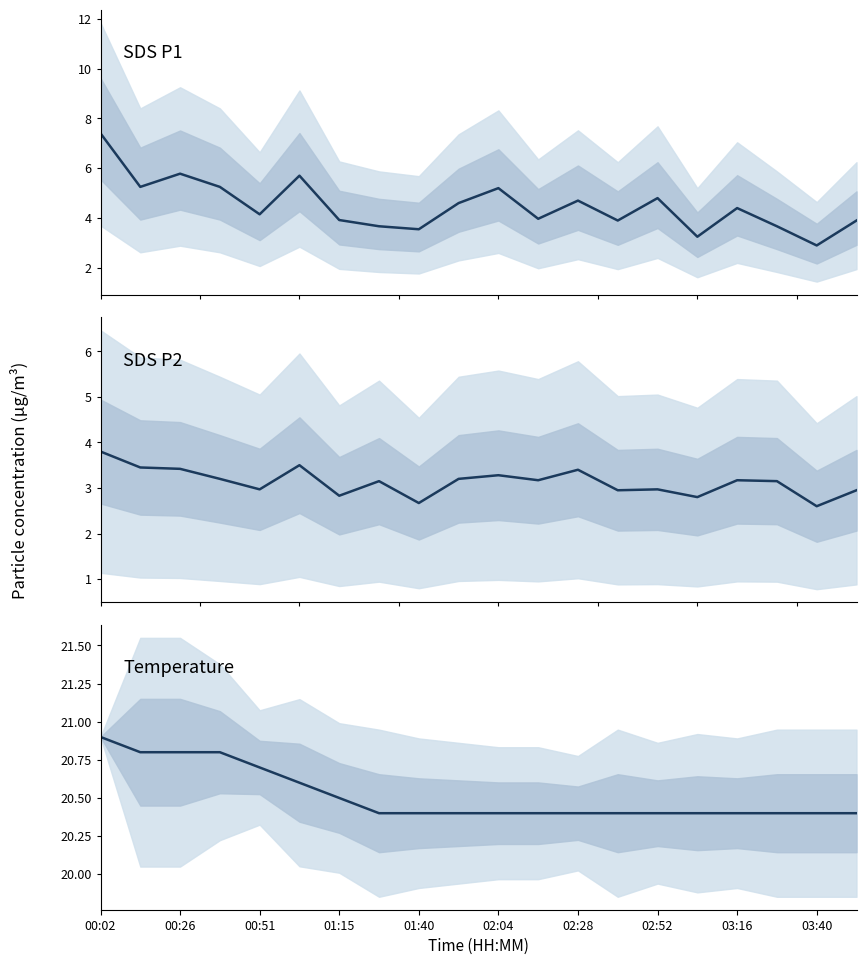

What is the difference between the Temp values at 00:26 and 10?

0.4